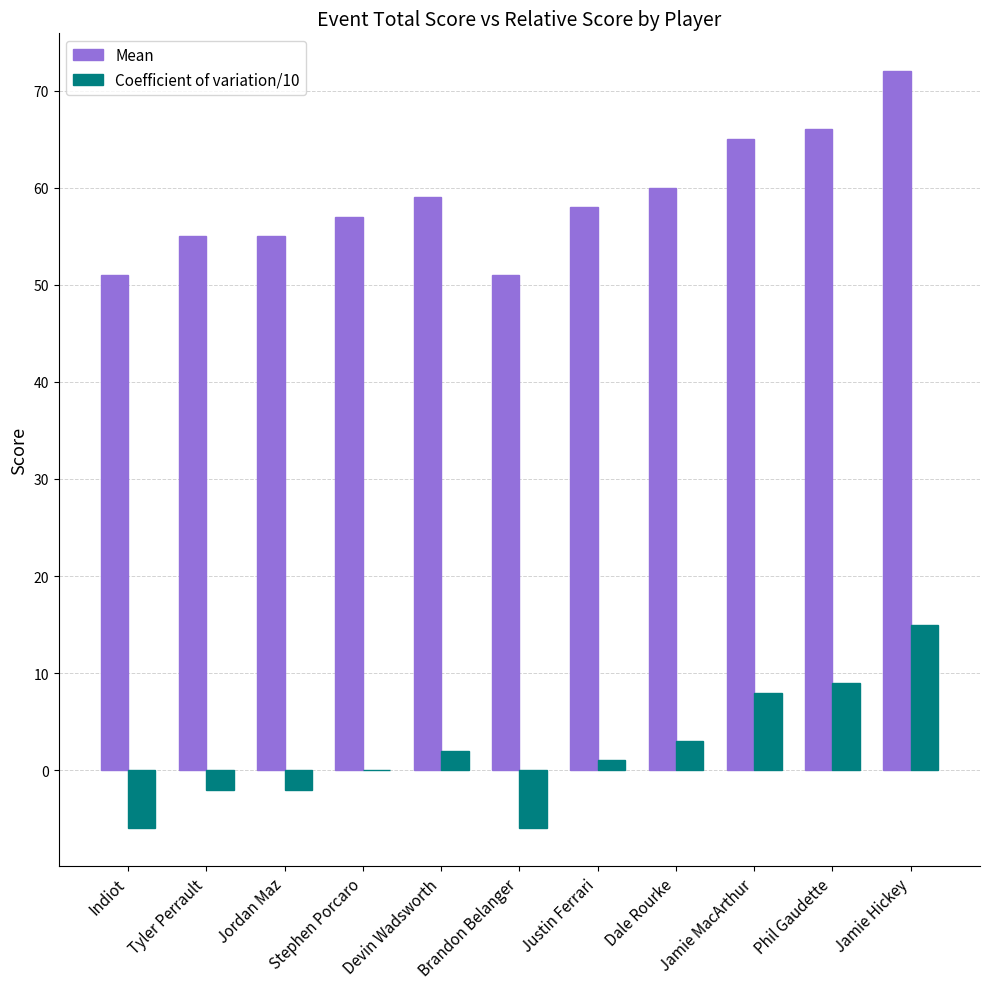

The value of Mean at Justin Ferrari is 58. True or false?

True